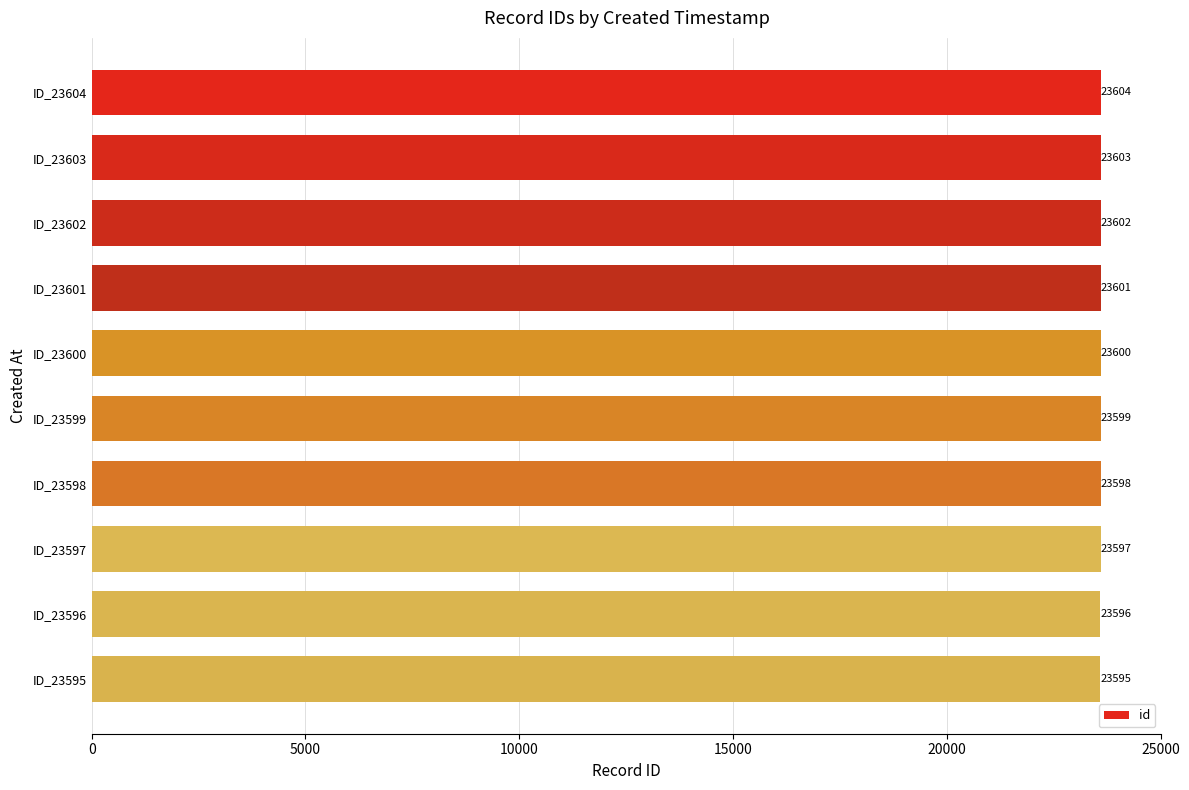

What is the ratio of the value at ID_23598 to the value at ID_23601?

1.0